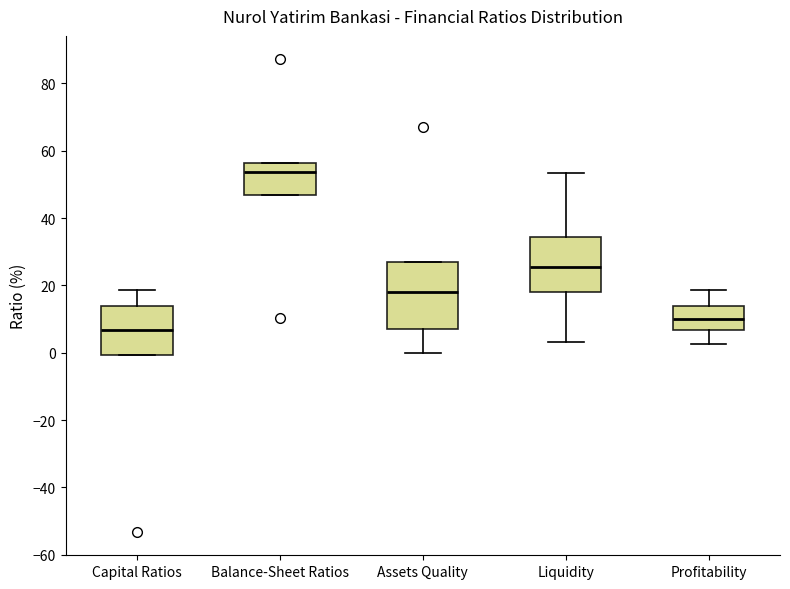

Where does the upper whisker of the box for Capital Ratios end on the y-axis? The values are not printed on the chart, so give them approximately, as read against the axis.

18